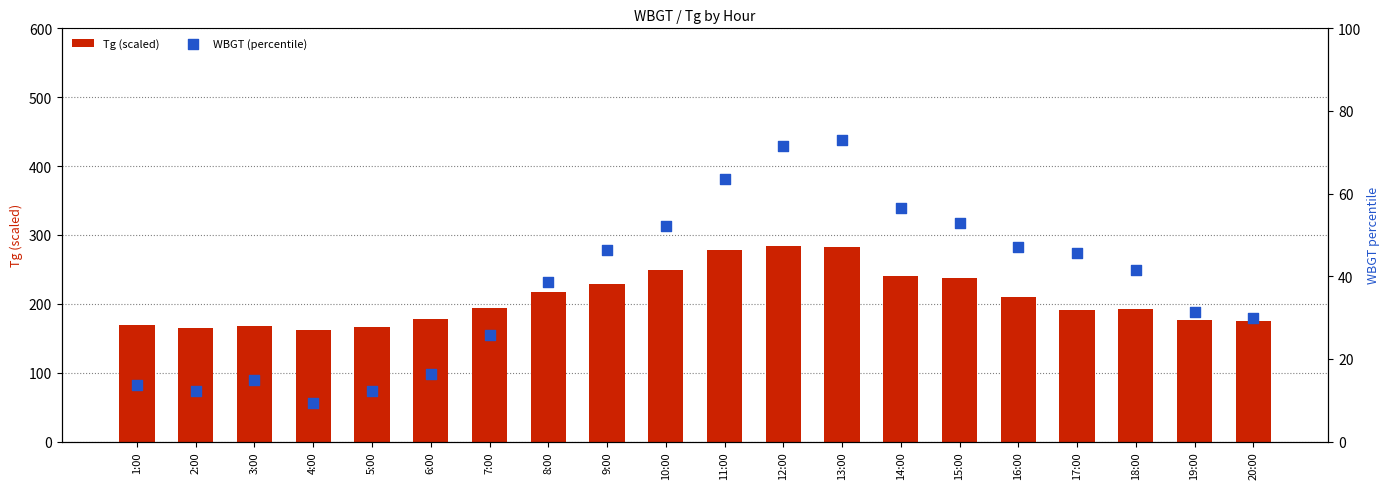

What are all the series names shown in the legend?

Tg (scaled), WBGT (percentile)